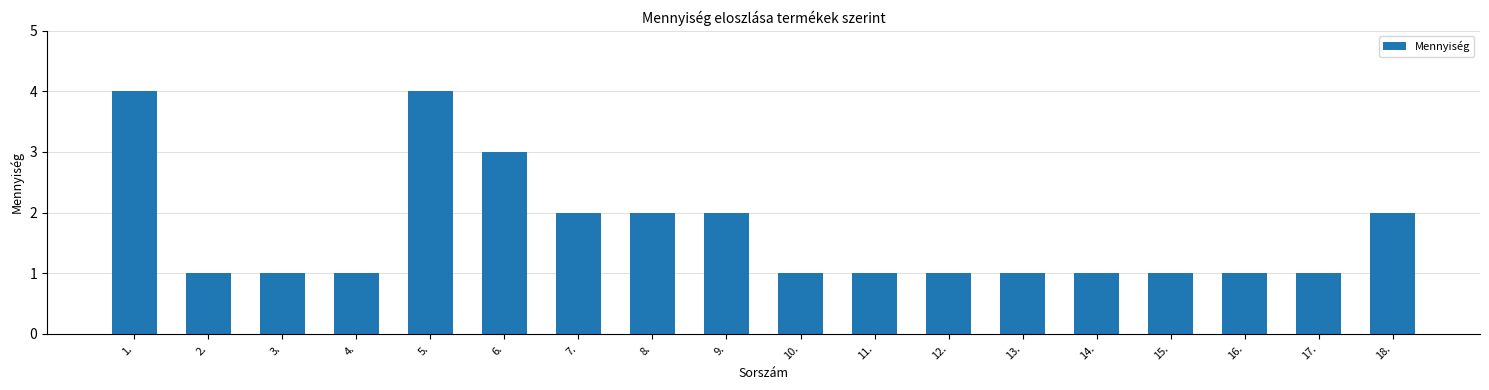

Reading right to left, what are all the values shown in this chart?

2	1	1	1	1	1	1	1	1	2	2	2	3	4	1	1	1	4